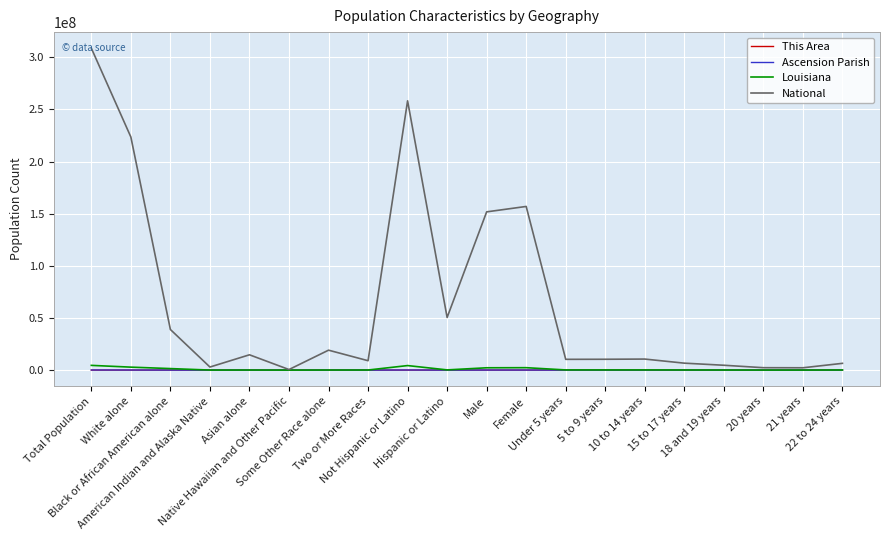

Is the value of National at American Indian and Alaska Native greater than the value of Ascension Parish at Two or More Races?

Yes